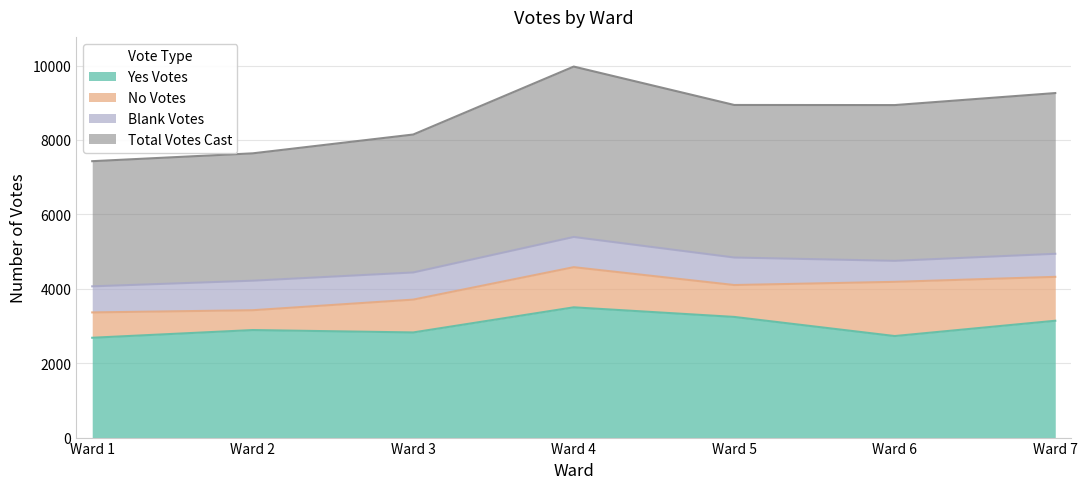

What is the difference between the maximum and minimum values in the Total Votes Cast series?

1216